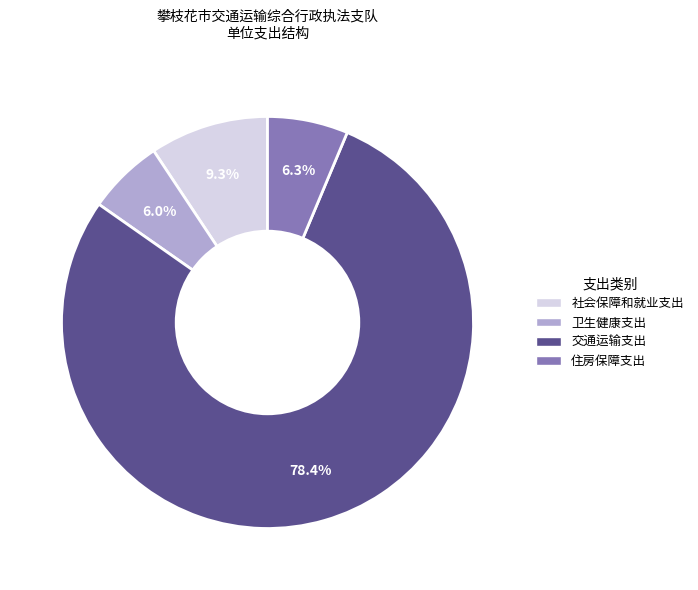

Does 住房保障支出 represent more than half of the total?

No